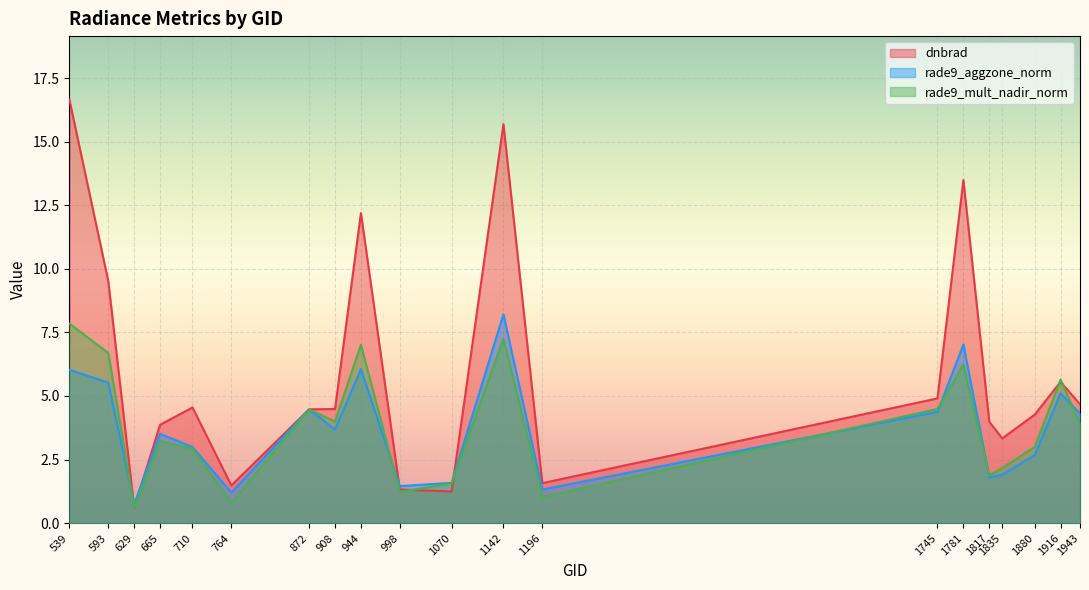

The rade9_mult_nadir_norm series shows 1.5 at 665. True or false?

False